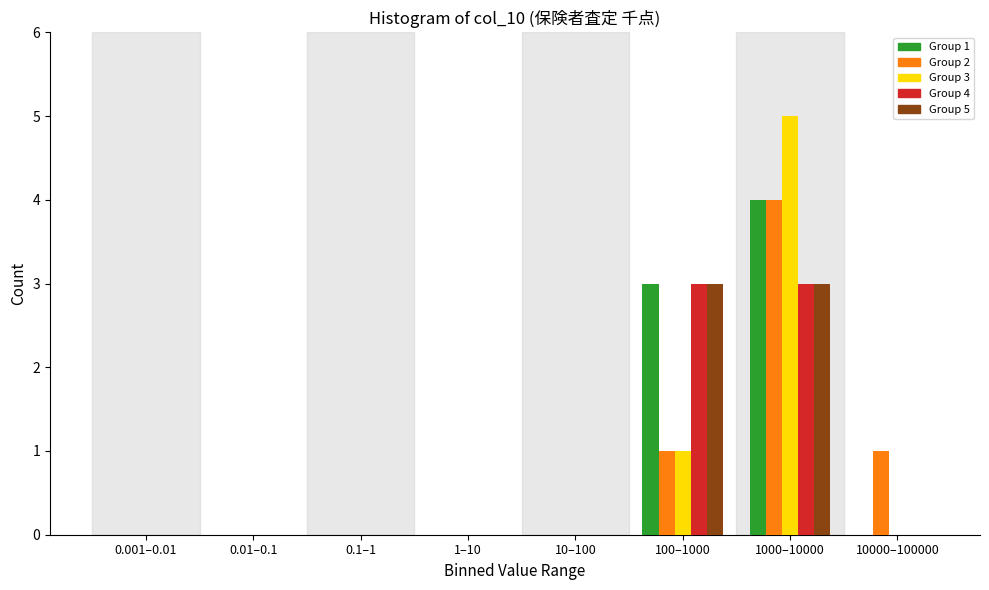

Is the value of Group 4 at 1000–10000 greater than the value of Group 2 at 0.001–0.01?

Yes